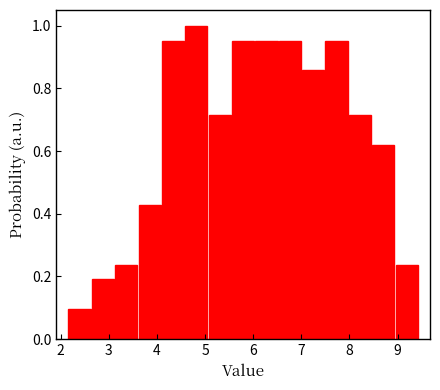

Reading left to right, list every bar in this chart as the range it spans on the x-axis followed by its height. Neither the bar edges nor the heights are printed on the chart, so give them approximately, as read against the axes.

2.2 to 2.6: 0.10
2.6 to 3.1: 0.20
3.1 to 3.6: 0.24
3.6 to 4.1: 0.42
4.1 to 4.6: 0.96
4.6 to 5.1: 1.00
5.1 to 5.5: 0.72
5.5 to 6.0: 0.96
6.0 to 6.5: 0.96
6.5 to 7.0: 0.96
7.0 to 7.5: 0.86
7.5 to 8.0: 0.96
8.0 to 8.5: 0.72
8.5 to 8.9: 0.62
8.9 to 9.4: 0.24